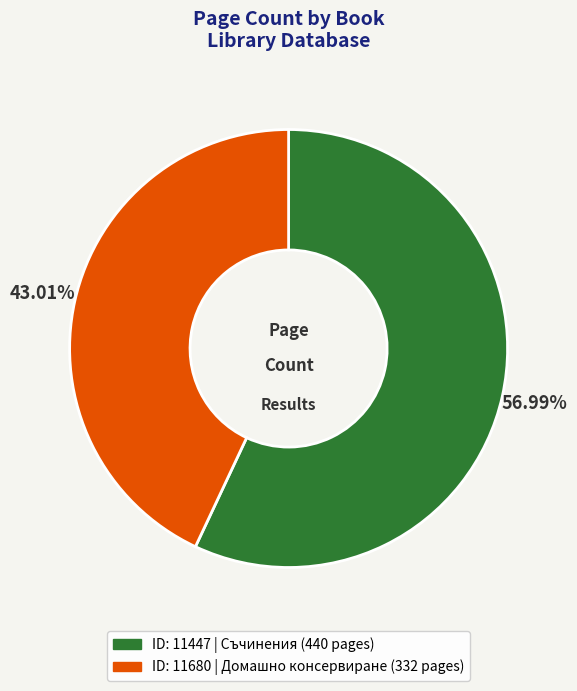

Count the number of slices in the pie.

2